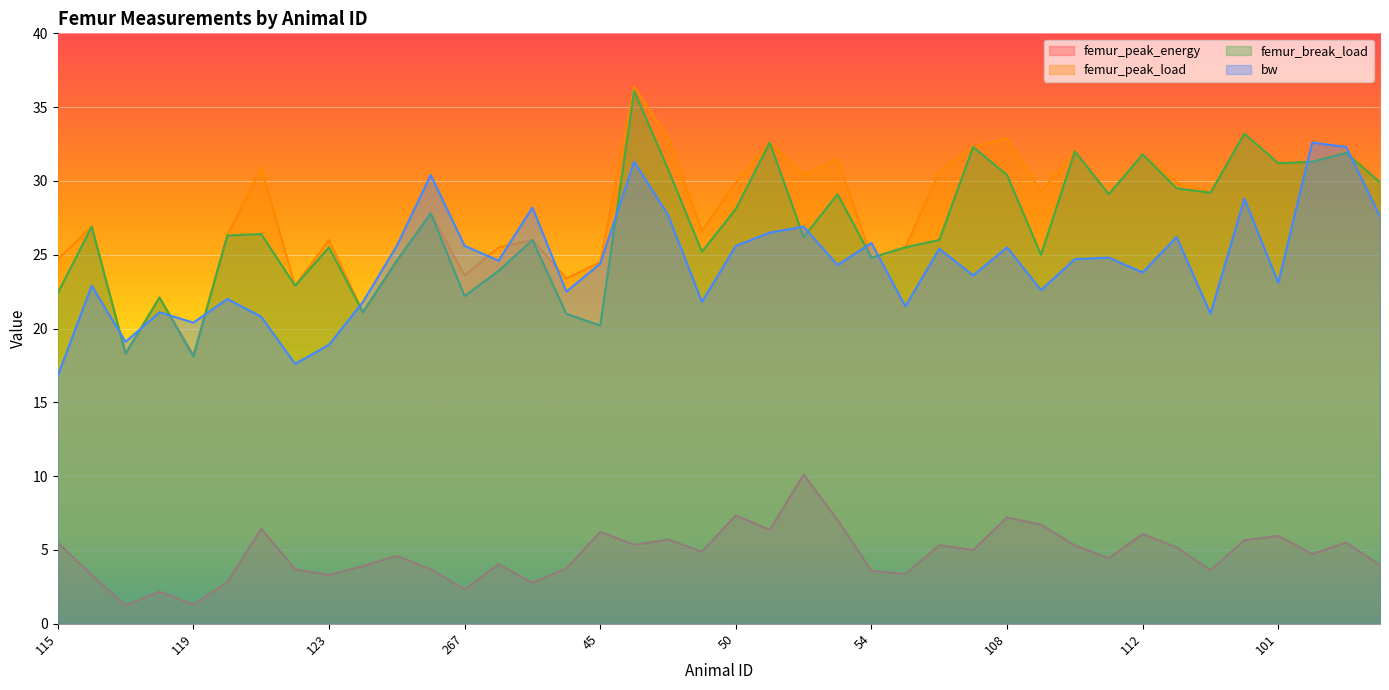

What is the average value of the femur_break_load series?

26.9